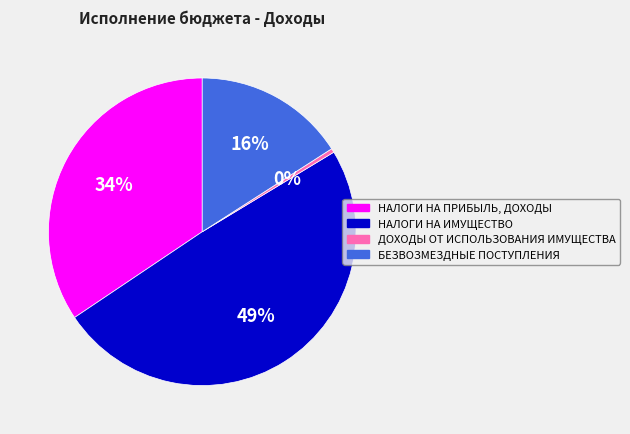

True or false: НАЛОГИ НА ИМУЩЕСТВО accounts for 49% of the total.

True